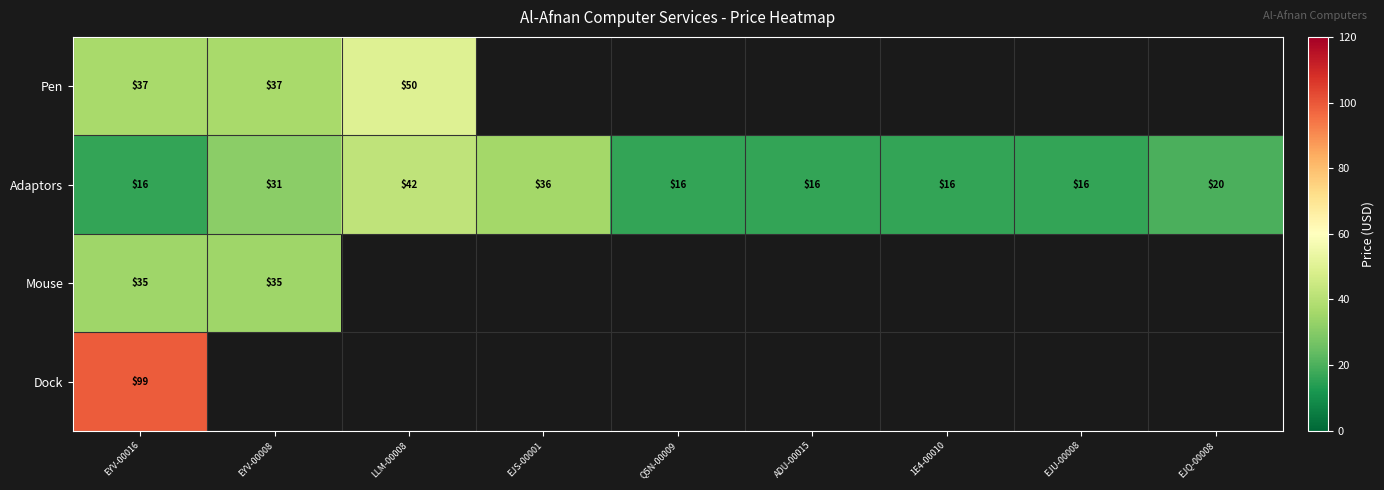

Is it true that Mouse equals 17 at EYV-00008?

False